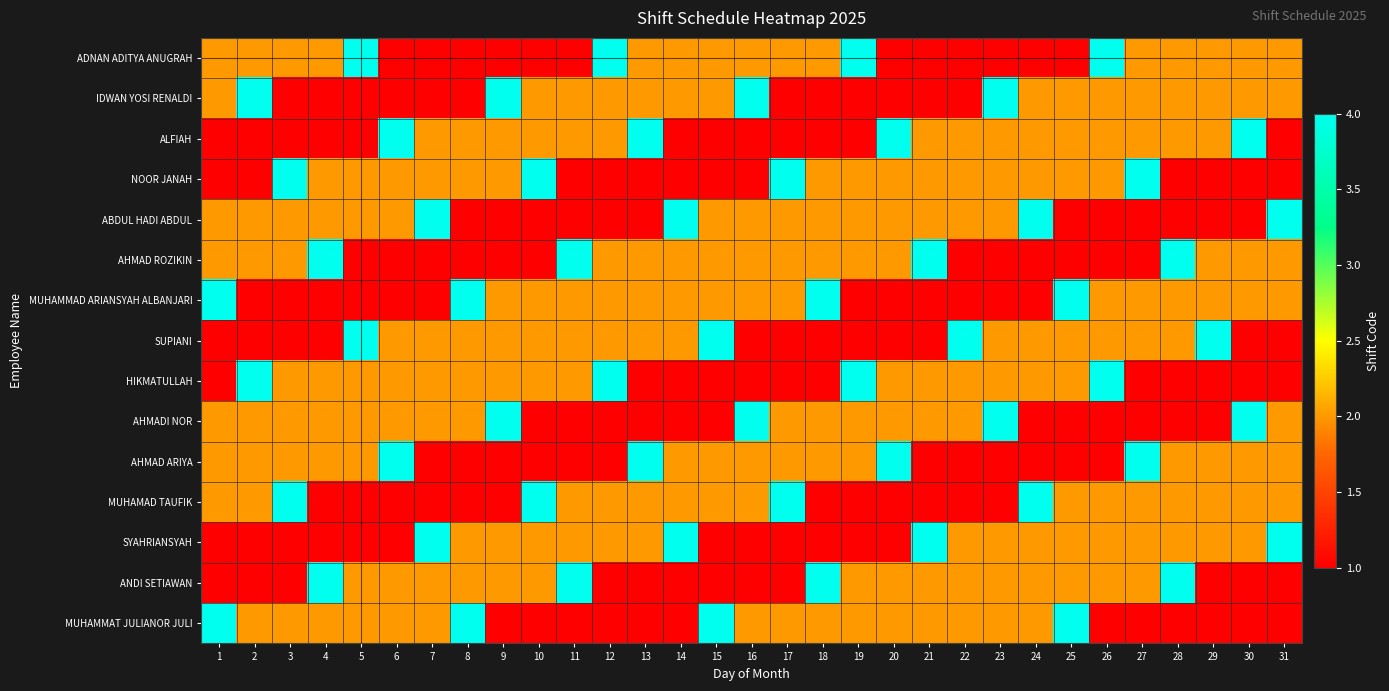

What is the spread (max minus min) of values at 23?

3